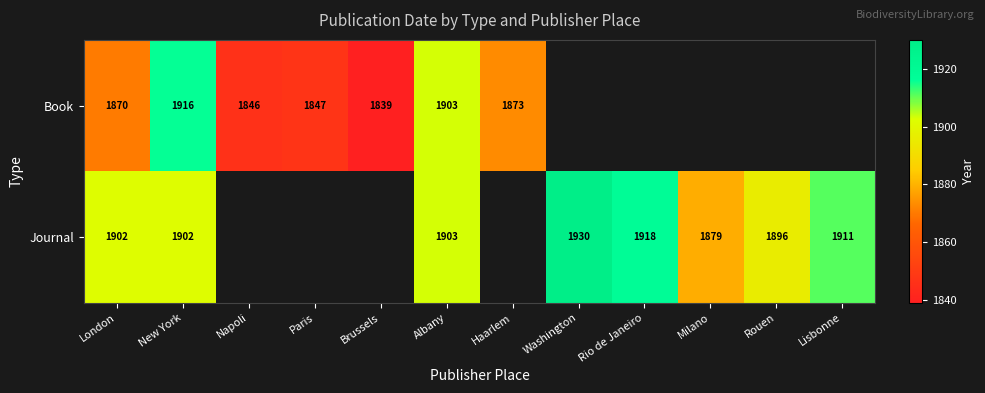

The Book series shows 789 at London. True or false?

False